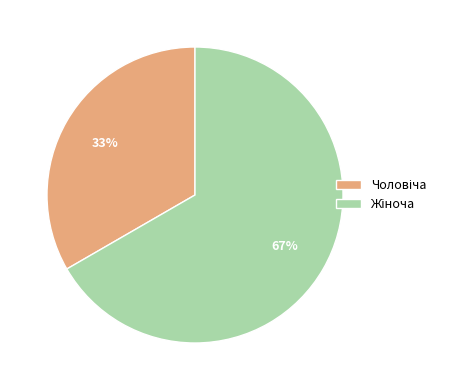

Does any single category account for the majority?

Yes